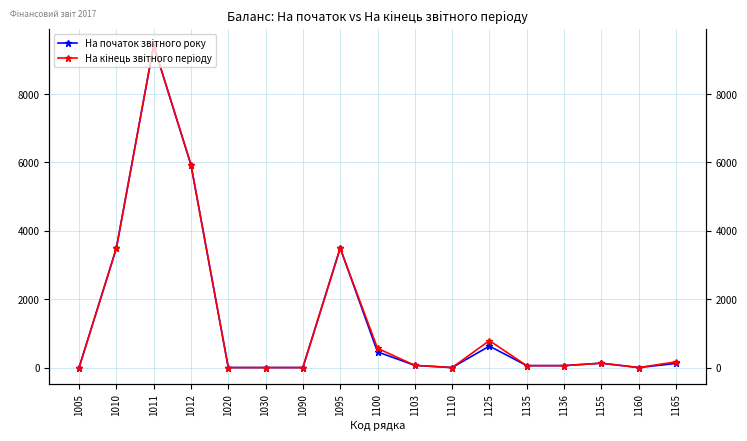

Reading right to left, list all the values displayed in this chart.

На початок звiтного року: 1165=119.9	1160=0.0	1155=128.4	1136=57.0	1135=57.0	1125=628.3	1110=0.0	1103=64.4	1100=459.0	1095=3498.3	1090=0.0	1030=0.0	1020=0.0	1012=5925.5	1011=9423.8	1010=3498.3	1005=0.0
На кiнець звiтного перiоду: 1165=166.2	1160=0.0	1155=128.4	1136=55.0	1135=55.0	1125=789.5	1110=0.0	1103=64.4	1100=564.0	1095=3486.3	1090=0.0	1030=0.0	1020=0.0	1012=5937.5	1011=9423.8	1010=3486.3	1005=0.0